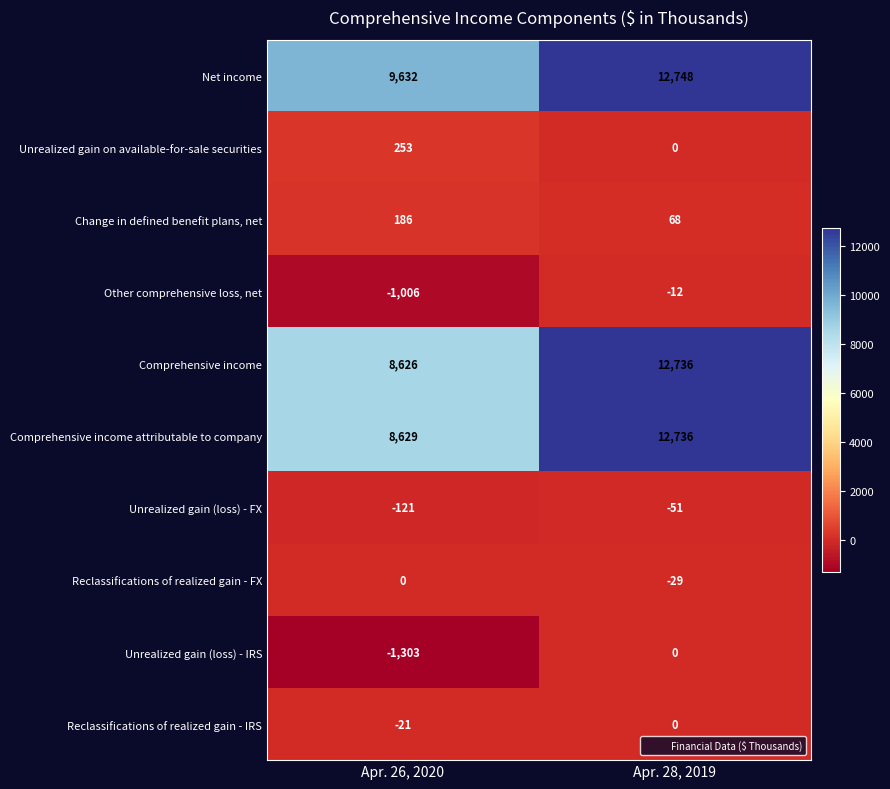

What is the smallest value displayed?

-1303